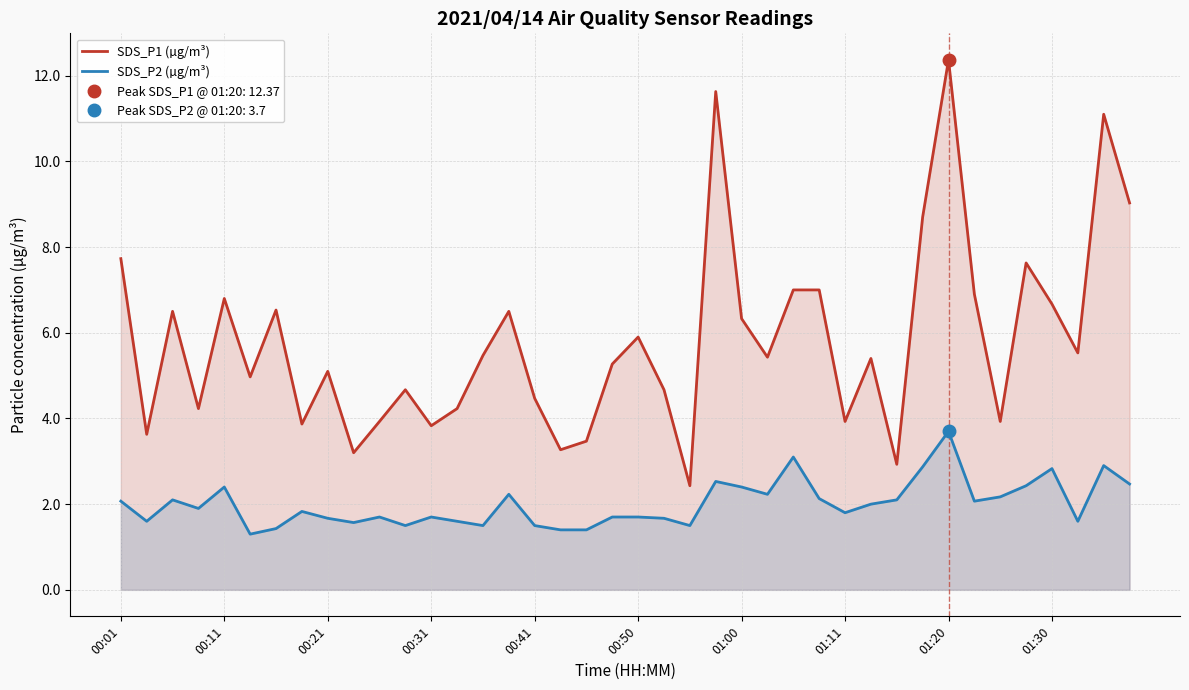

True or false: SDS_P2 (µg/m³) and SDS_P1 (µg/m³) cross at least once.

False